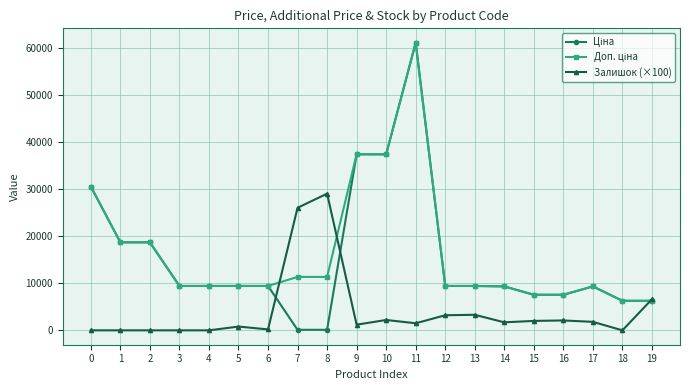

What is the total value across all series at 1?

37343.0